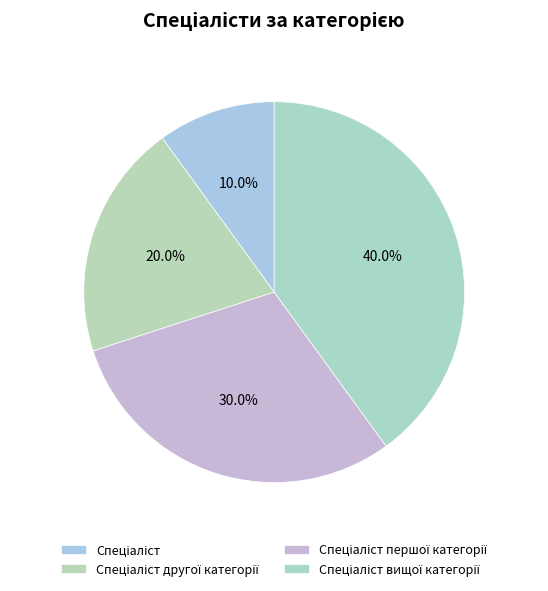

How many segments does this pie chart have?

4